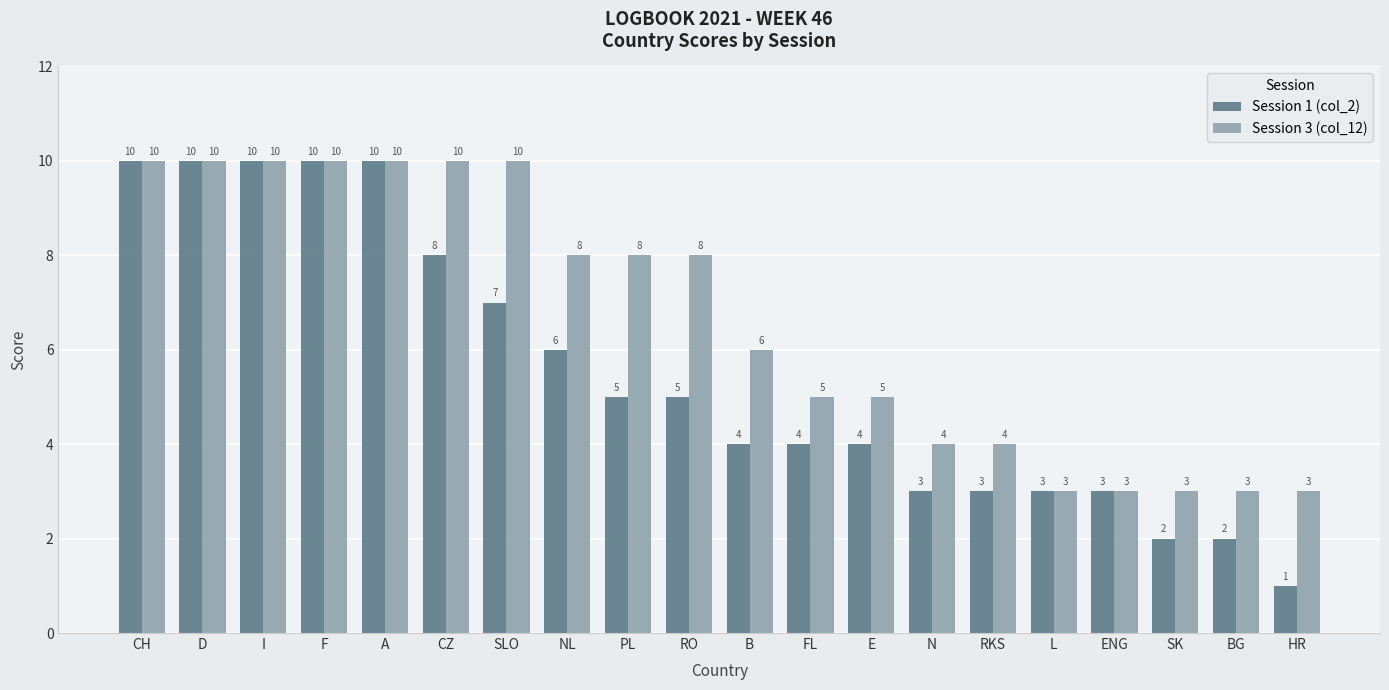

What is the total value across all series at PL?

13